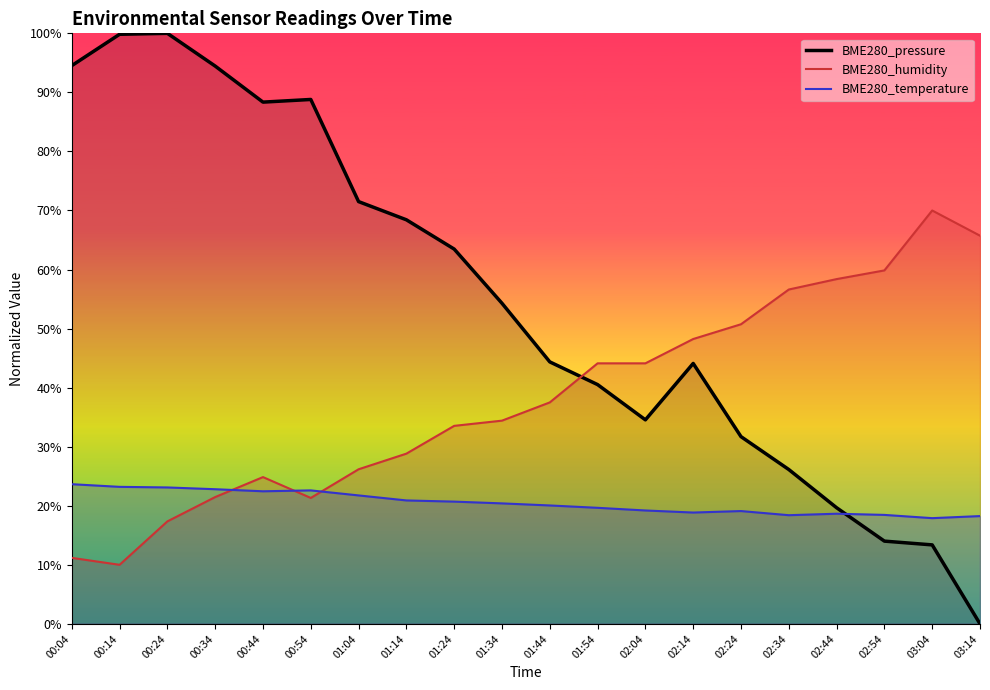

The value of BME280_pressure_norm at 03:14 is 0.0. True or false?

True